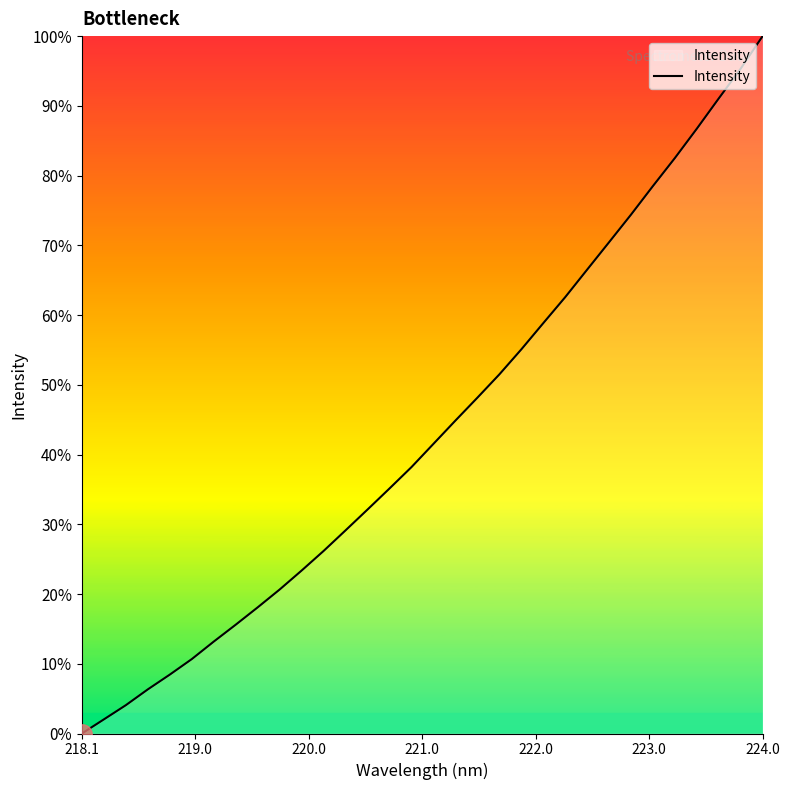

What is the difference between the maximum and minimum values?

100.0